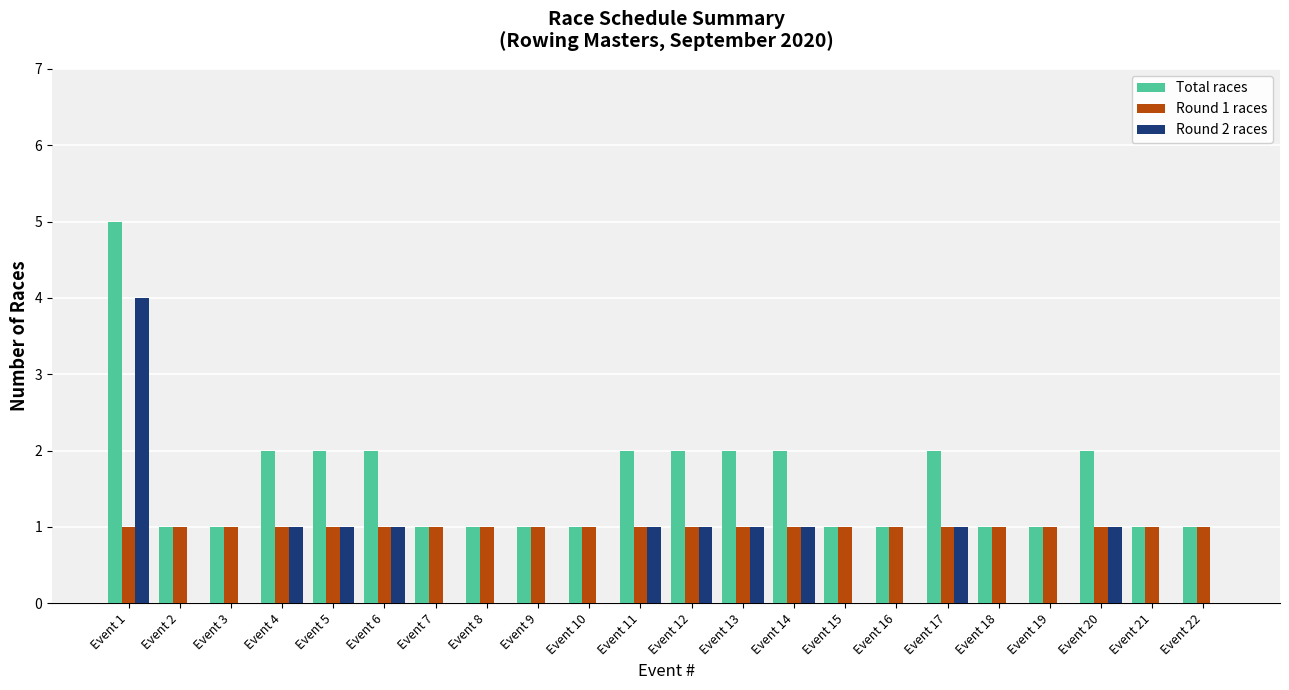

The Round 2 races series shows 2 at Event 21. True or false?

False